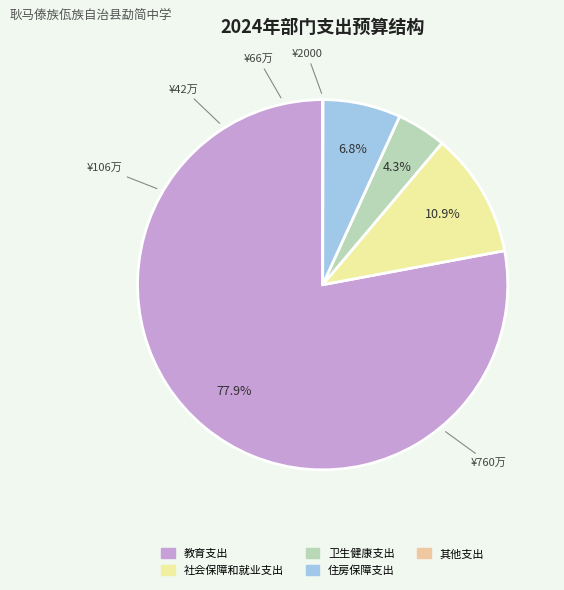

The 住房保障支出 slice represents 1% of the pie. True or false?

False